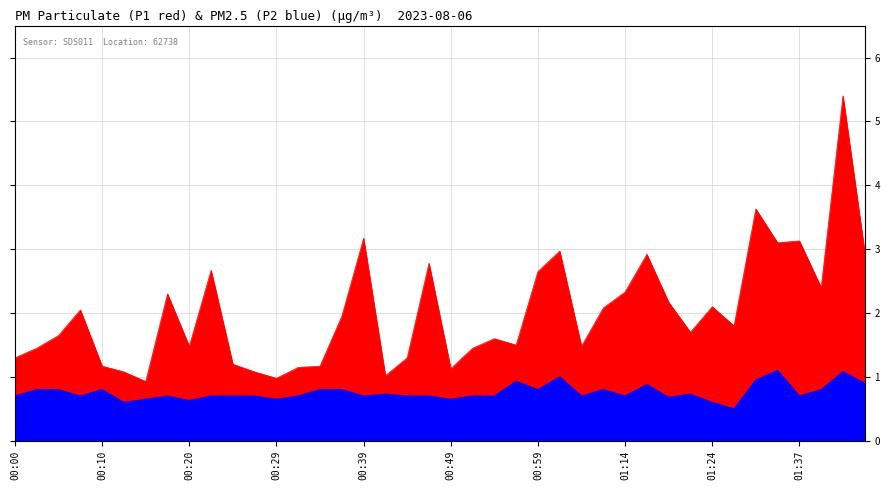

Which label corresponds to the largest value in the chart?

01:42